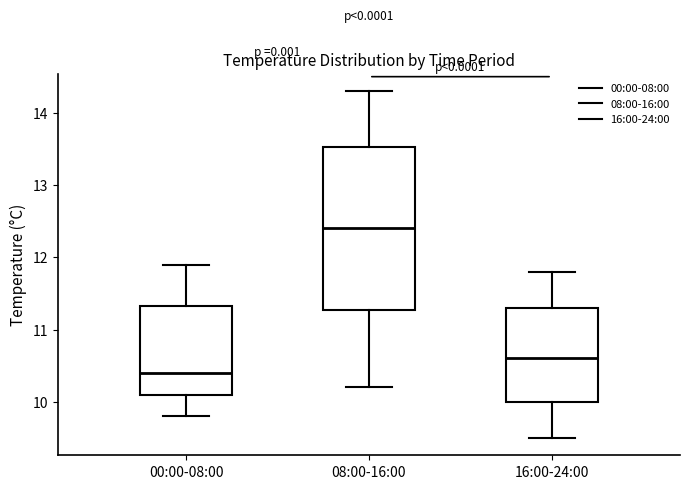

Reading left to right, read every box against the y-axis: the position of its median line, the range the box covers, and the ends of its whiskers. The values are not printed on the chart, so give them approximately, as read against the axis.

00:00-08:00: median 10.4, box 10.1 to 11.3, whiskers 9.8 to 11.9
08:00-16:00: median 12.4, box 11.3 to 13.5, whiskers 10.2 to 14.3
16:00-24:00: median 10.6, box 10.0 to 11.3, whiskers 9.5 to 11.8